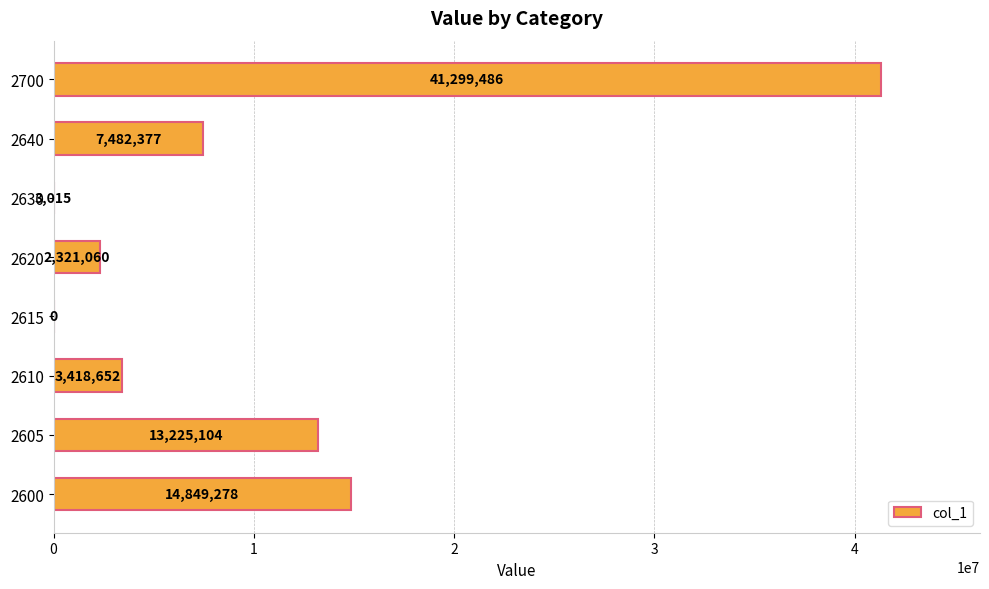

At which label is the value closest to 20649743?

2600